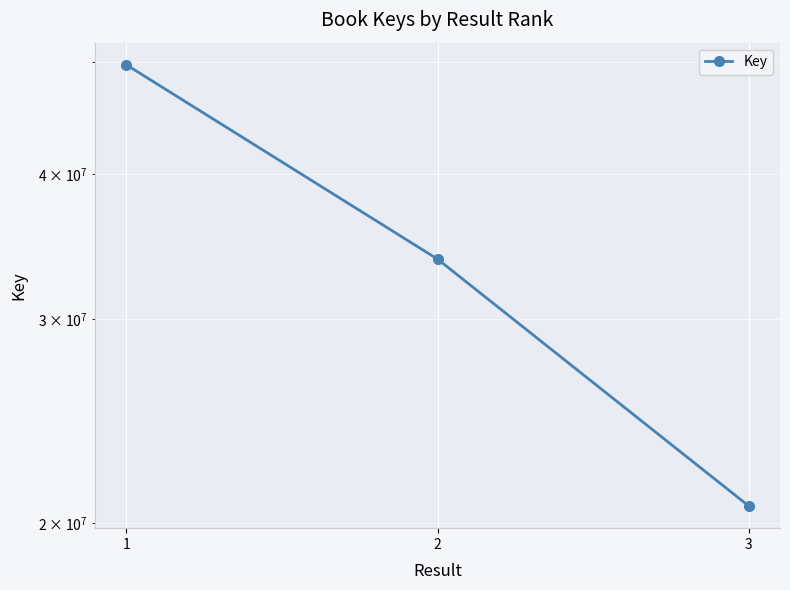

What is the maximum value shown in the chart?

49741671